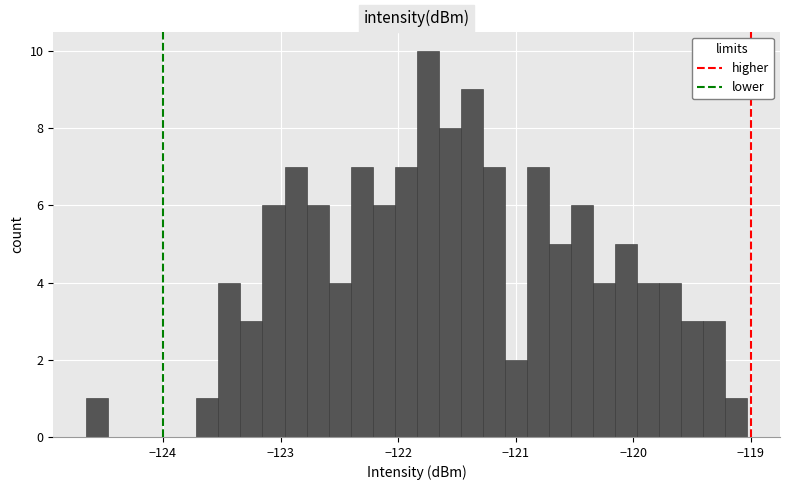

Read against the x-axis, roughly where is the centre of the tallest bar?

-121.7